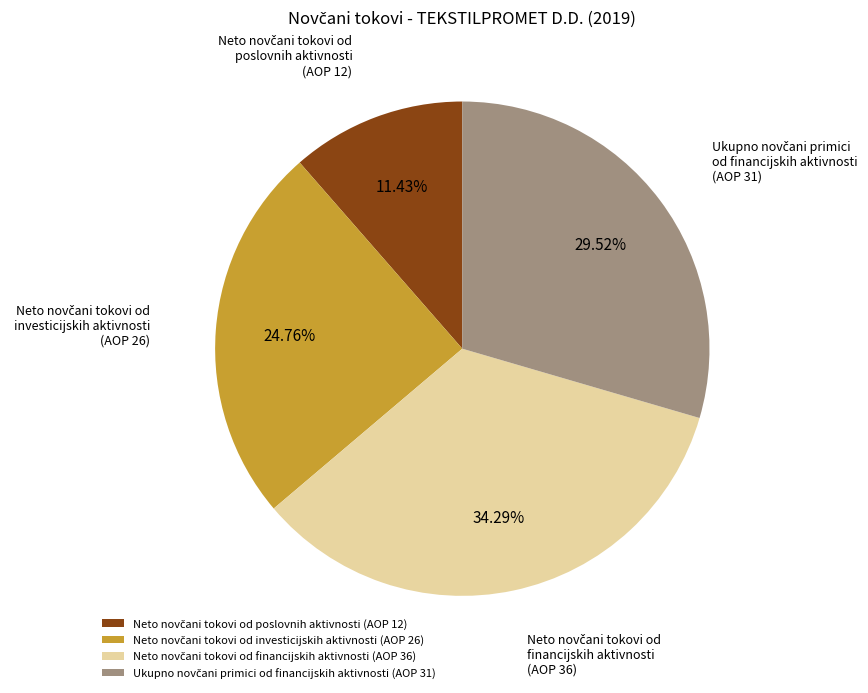

Does any single category account for the majority?

No